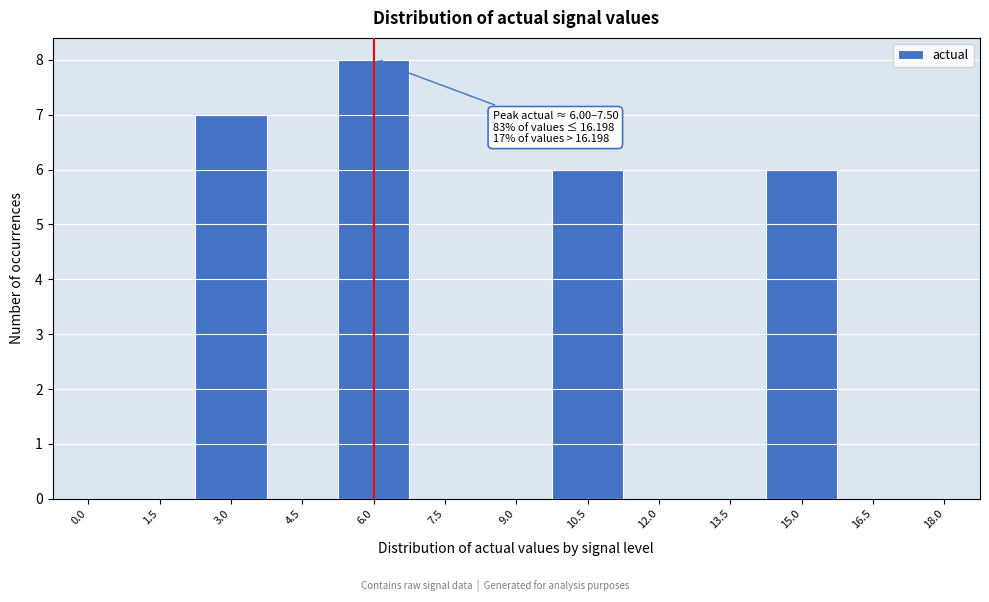

Reading right to left, extract all data points from this chart.

18.0=0	16.5=0	15.0=6	13.5=0	12.0=0	10.5=6	9.0=0	7.5=0	6.0=8	4.5=0	3.0=7	1.5=0	0.0=0